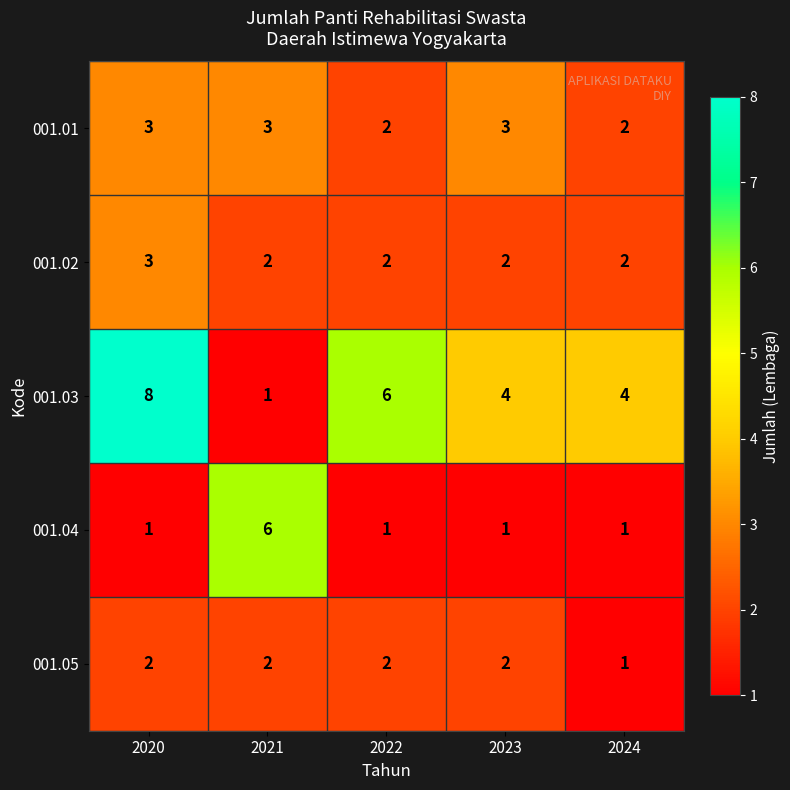

At how many categories does at least one series exceed 2?

5